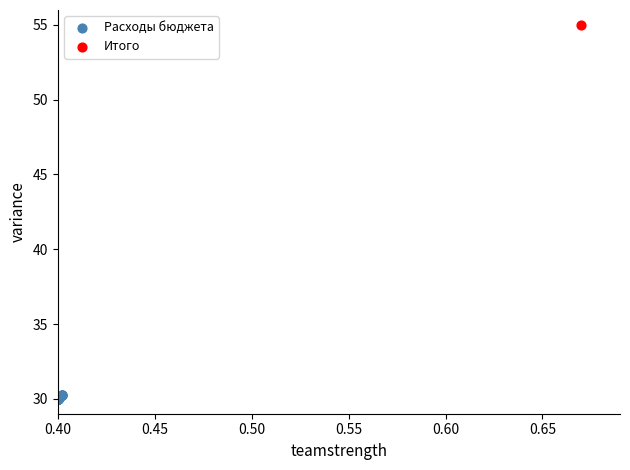

What are all the series names shown in the legend?

Расходы бюджета, Итого